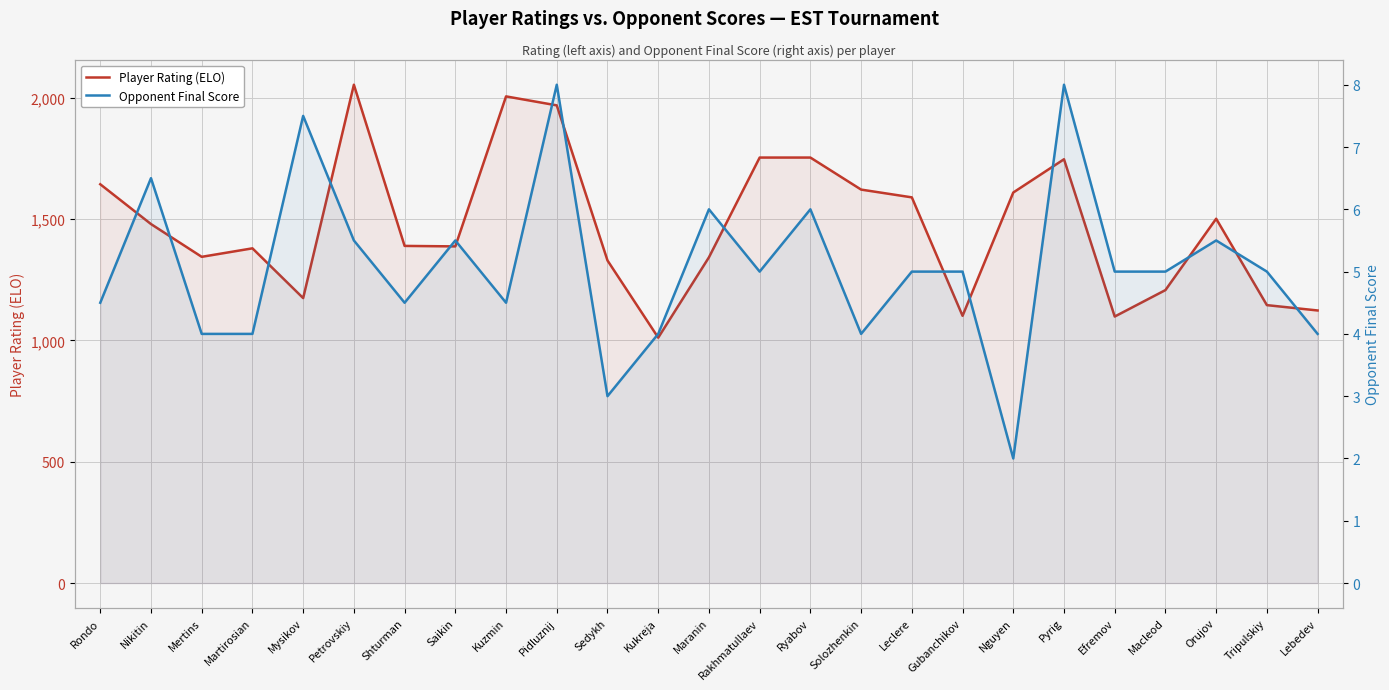

True or false: Player Rating (ELO) has a value of 2434.1 at Nikitin.

False